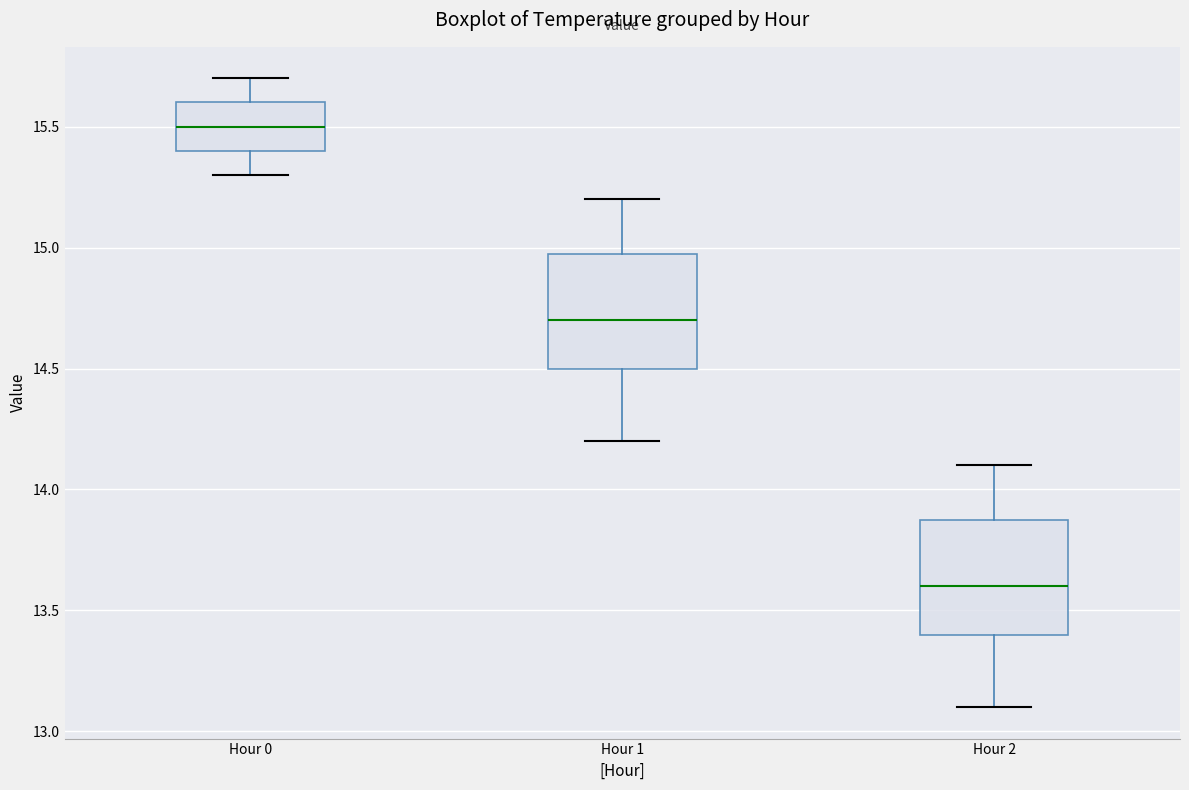

Reading left to right, read every box against the y-axis: the position of its median line, the range the box covers, and the ends of its whiskers. The values are not printed on the chart, so give them approximately, as read against the axis.

Hour 0: median 15.5, box 15.4 to 15.6, whiskers 15.3 to 15.7
Hour 1: median 14.7, box 14.5 to 15.0, whiskers 14.2 to 15.2
Hour 2: median 13.6, box 13.4 to 13.9, whiskers 13.1 to 14.1